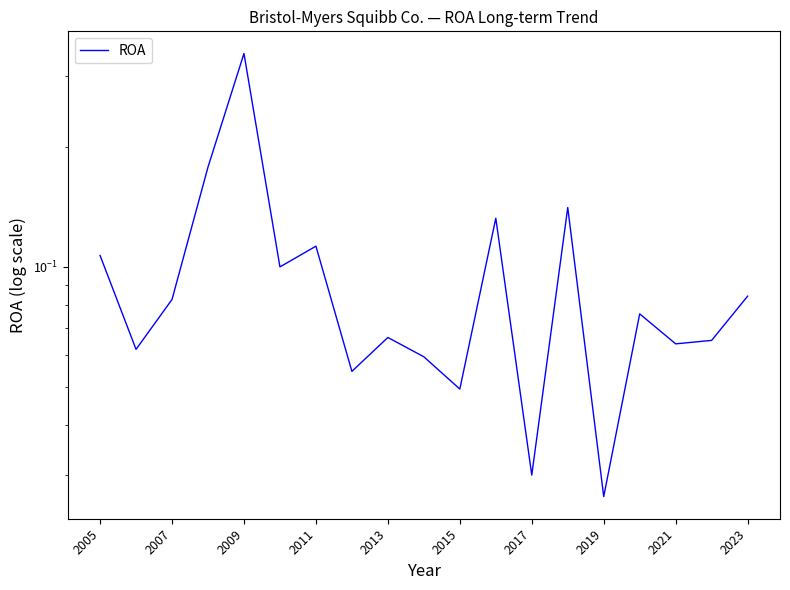

What is the maximum value shown in the chart?

0.3